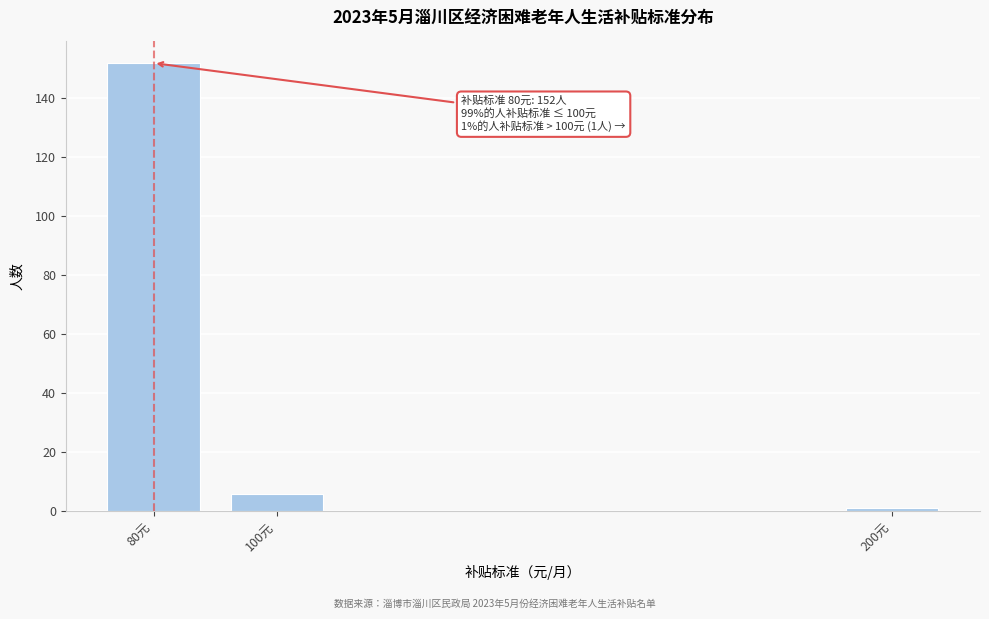

Reading right to left, what are all the values shown in this chart?

1	6	152